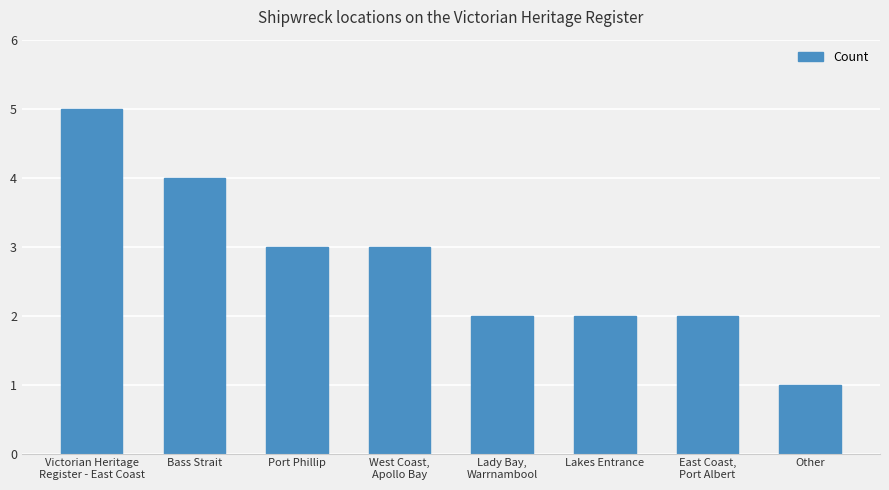

What is the label of the 7th bar from the right?

Bass Strait